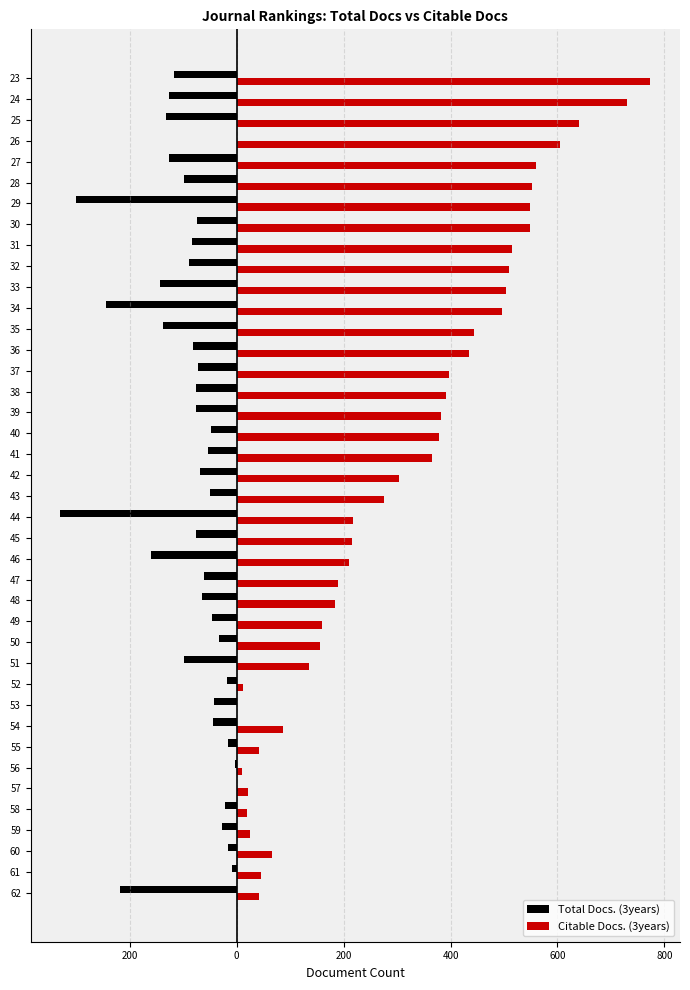

What is the value of the Total Docs. (3years) bar at the 13th from the left?

-33